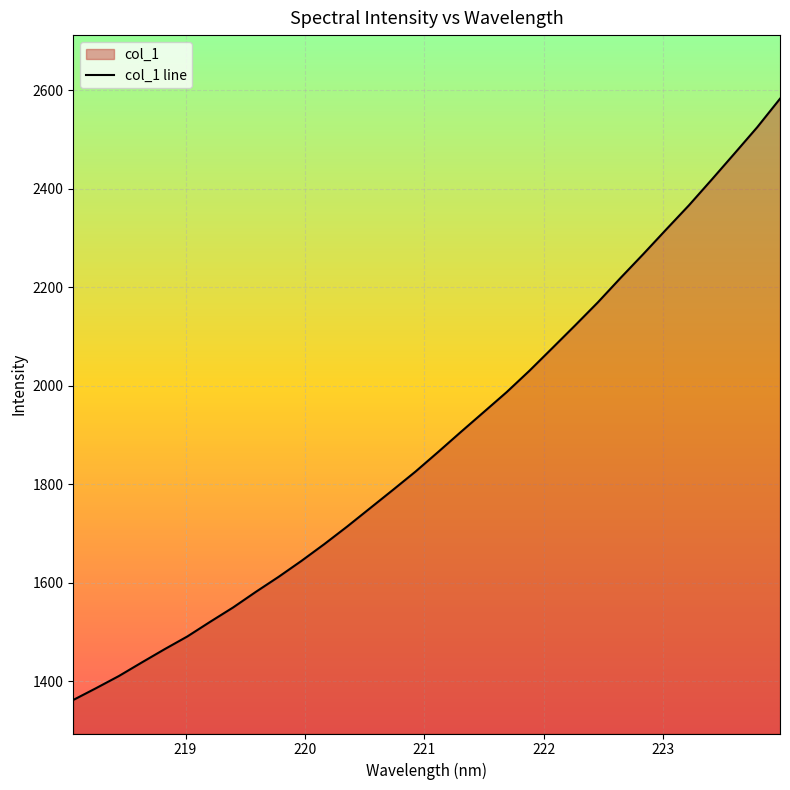

How many data points does each series have?

32